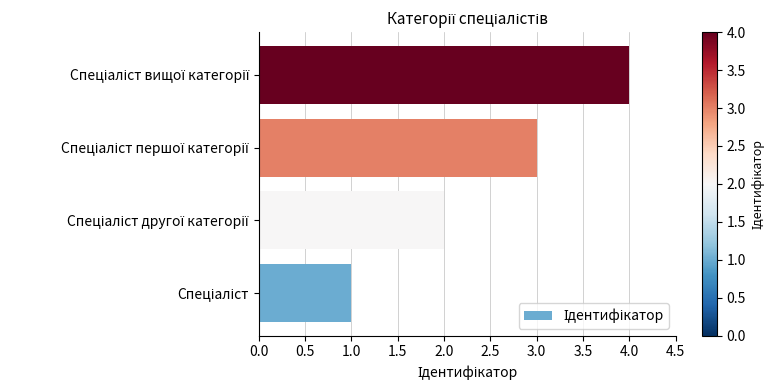

What is the greatest value displayed?

4